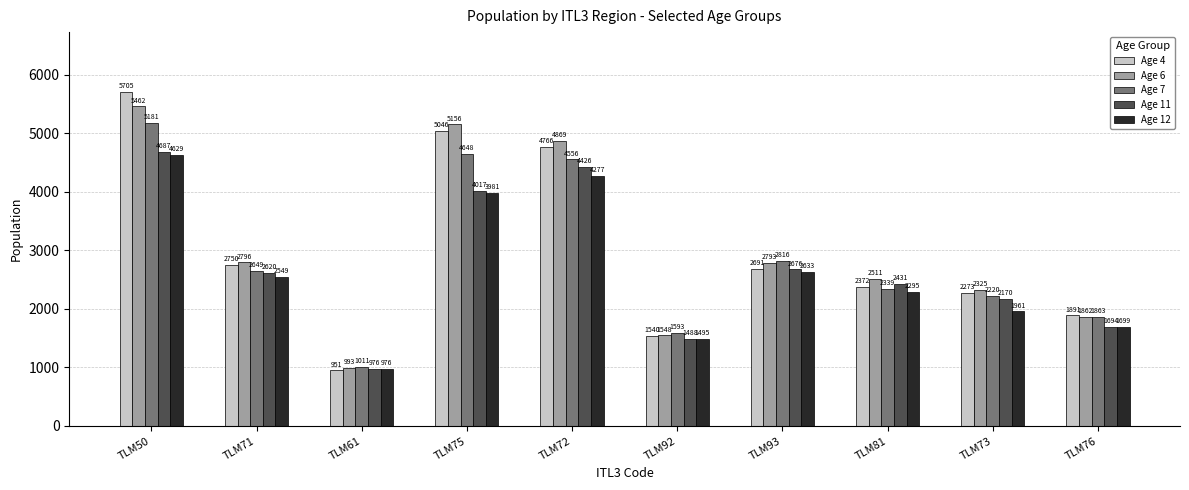

Reading left to right, extract all data points from this chart.

Age 4: TLM50=5705	TLM71=2750	TLM61=951	TLM75=5046	TLM72=4766	TLM92=1540	TLM93=2691	TLM81=2372	TLM73=2273	TLM76=1891
Age 6: TLM50=5462	TLM71=2796	TLM61=993	TLM75=5156	TLM72=4869	TLM92=1548	TLM93=2793	TLM81=2511	TLM73=2325	TLM76=1862
Age 7: TLM50=5181	TLM71=2649	TLM61=1011	TLM75=4648	TLM72=4556	TLM92=1593	TLM93=2816	TLM81=2339	TLM73=2220	TLM76=1863
Age 11: TLM50=4687	TLM71=2620	TLM61=976	TLM75=4017	TLM72=4426	TLM92=1488	TLM93=2676	TLM81=2431	TLM73=2170	TLM76=1694
Age 12: TLM50=4629	TLM71=2549	TLM61=976	TLM75=3981	TLM72=4277	TLM92=1495	TLM93=2633	TLM81=2295	TLM73=1961	TLM76=1699